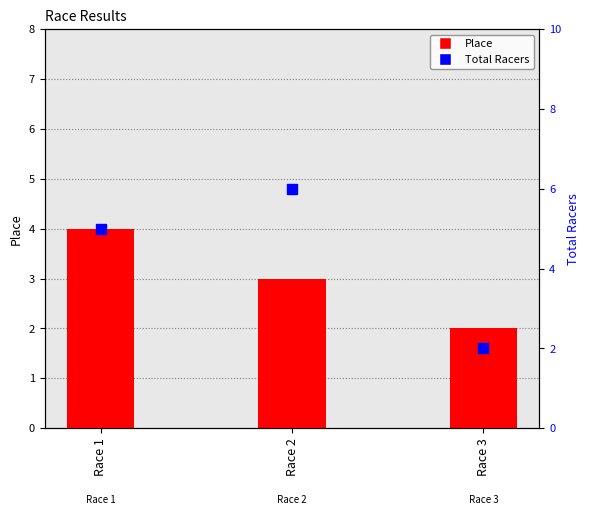

Is the value of Place at Race 3 greater than the value of Total Racers at Race 3?

No